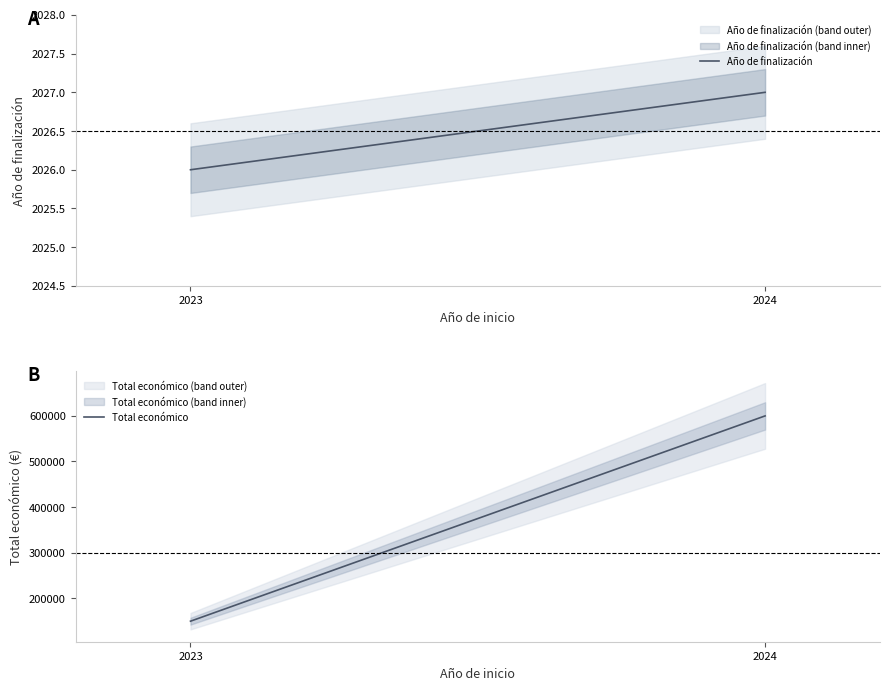

The value of Año de finalización at 2023 is 3510. True or false?

False